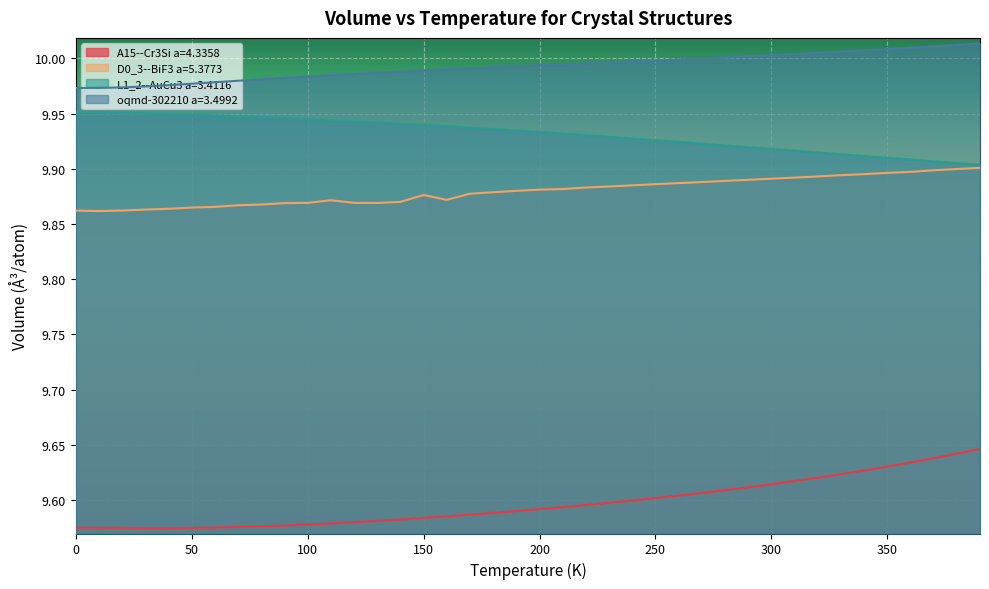

List the labels in order of L1_2--AuCu3 a=3.4116 value, largest first.

0.0, 10.0, 20.0, 30.0, 40.0, 50.0, 60.0, 70.0, 80.0, 90.0, 100.0, 110.0, 120.0, 130.0, 140.0, 150.0, 160.0, 170.0, 180.0, 190.0, 200.0, 210.0, 220.0, 230.0, 240.0, 250.0, 260.0, 270.0, 280.0, 290.0, 300.0, 310.0, 320.0, 330.0, 340.0, 350.0, 360.0, 370.0, 380.0, 390.0